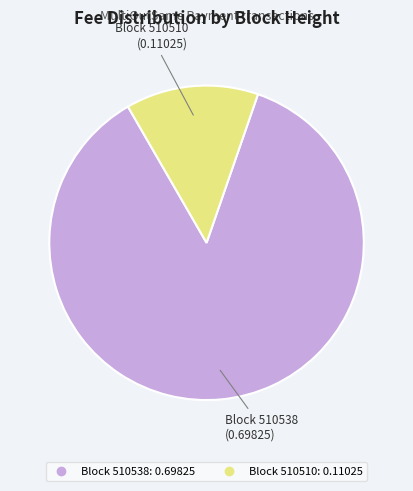

Does any single category account for the majority?

Yes